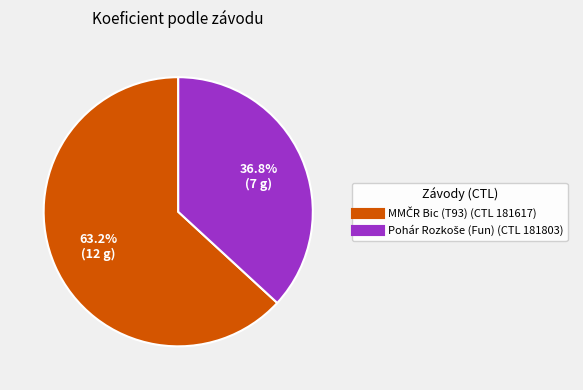

Does any single category account for the majority?

Yes